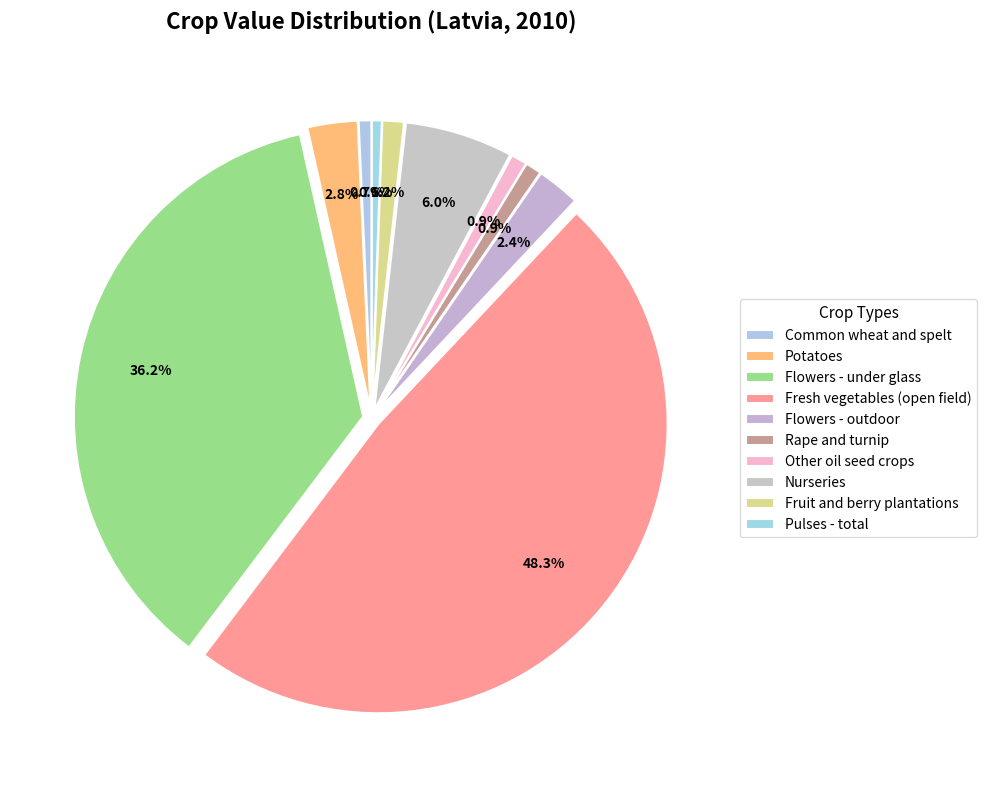

How many slices are in this pie chart?

10